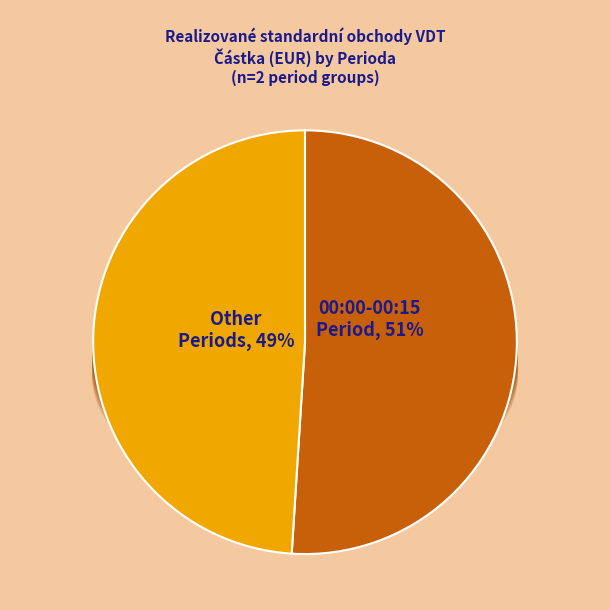

Do 20250219 00:15-00:30 and 30 together represent more than half of the pie?

No